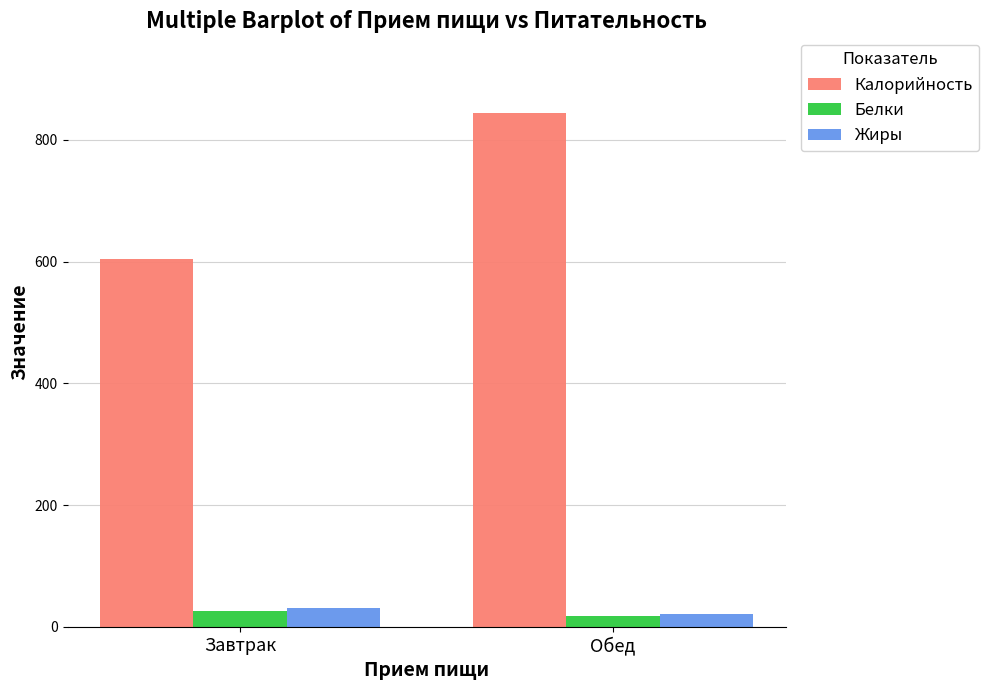

What is the total value across all series at Завтрак?

660.9